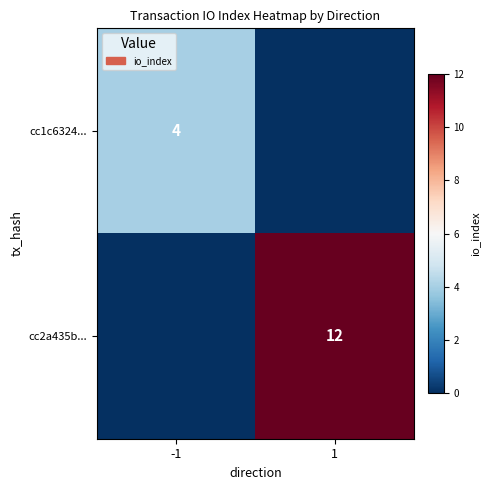

Is it true that cc2a435b... equals 18 at 1?

False